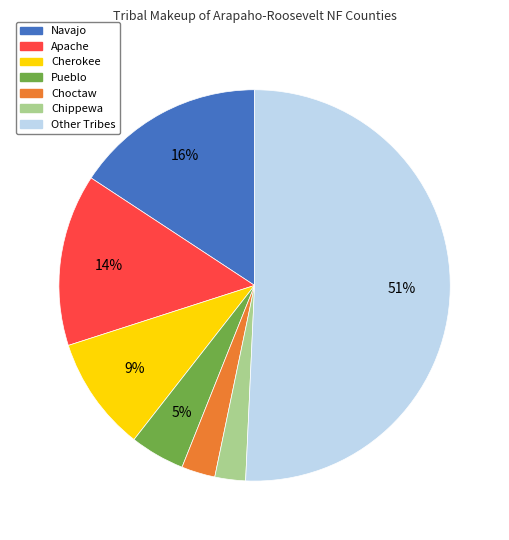

To the nearest percent, what is the difference between the largest and smallest slice percentages?

48%